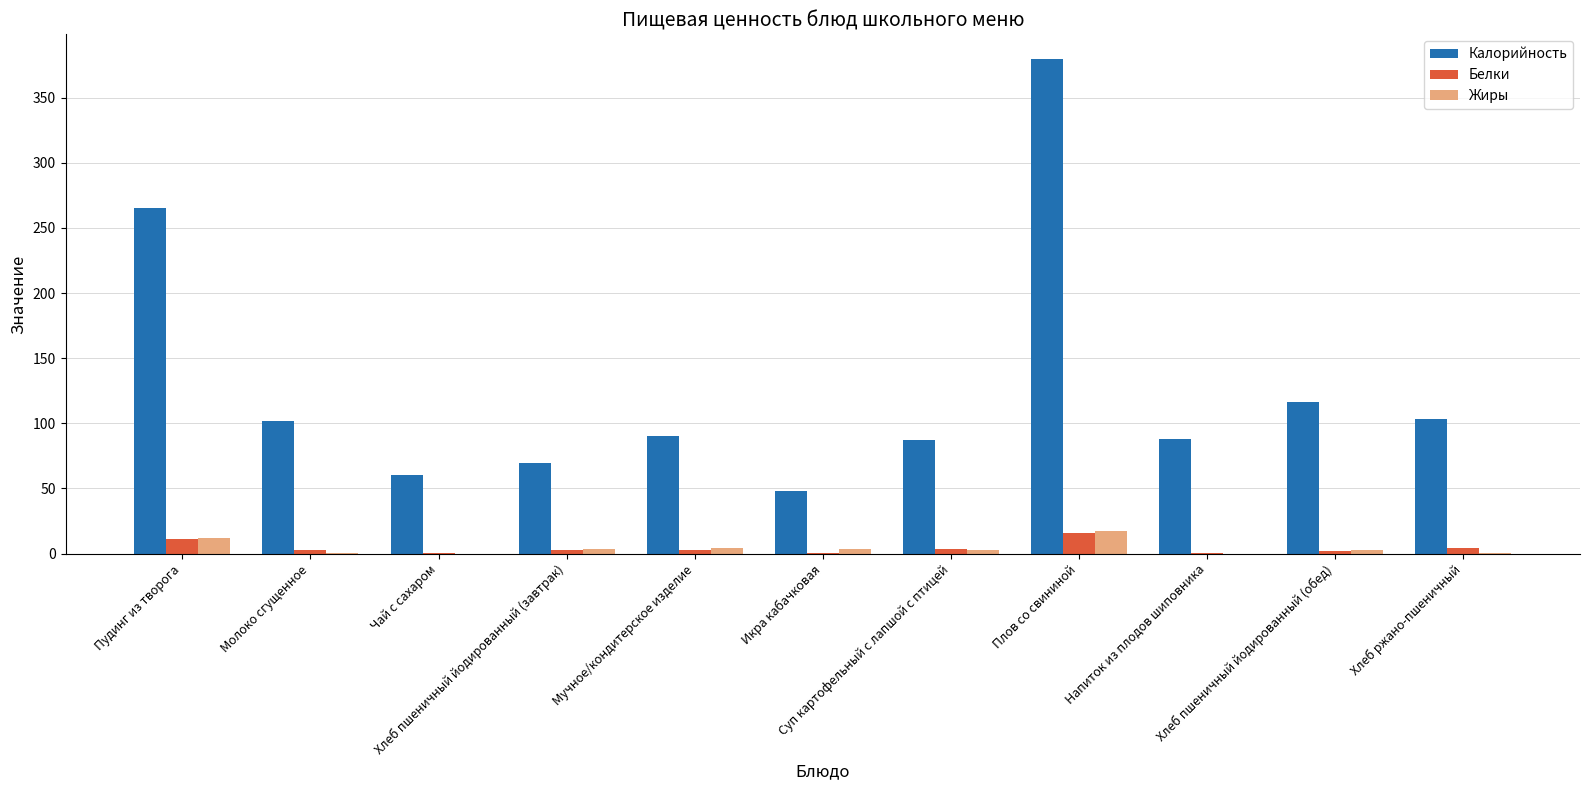

How many distinct data groups are displayed?

3